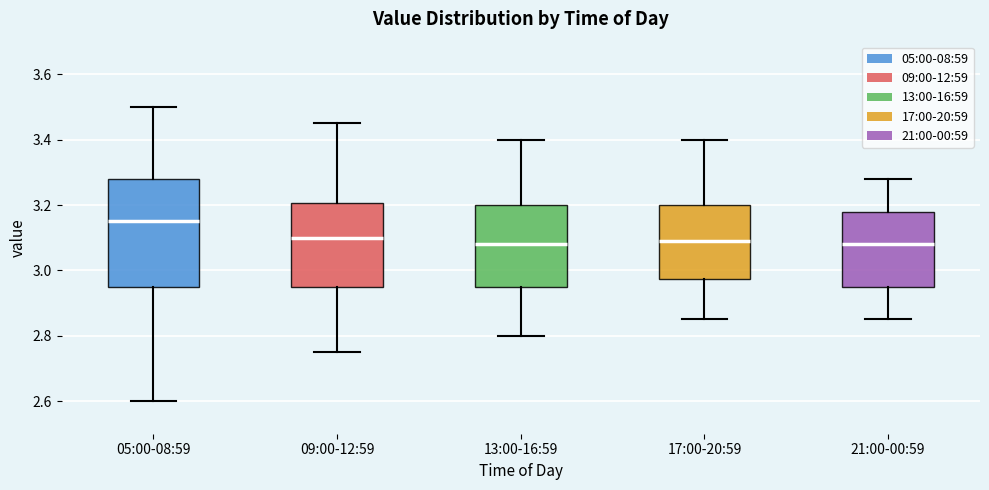

Reading left to right, read every box against the y-axis: the position of its median line, the range the box covers, and the ends of its whiskers. The values are not printed on the chart, so give them approximately, as read against the axis.

05:00-08:59: median 3.16, box 2.96 to 3.28, whiskers 2.60 to 3.50
09:00-12:59: median 3.10, box 2.96 to 3.20, whiskers 2.76 to 3.46
13:00-16:59: median 3.08, box 2.96 to 3.20, whiskers 2.80 to 3.40
17:00-20:59: median 3.10, box 2.98 to 3.20, whiskers 2.86 to 3.40
21:00-00:59: median 3.08, box 2.96 to 3.18, whiskers 2.86 to 3.28